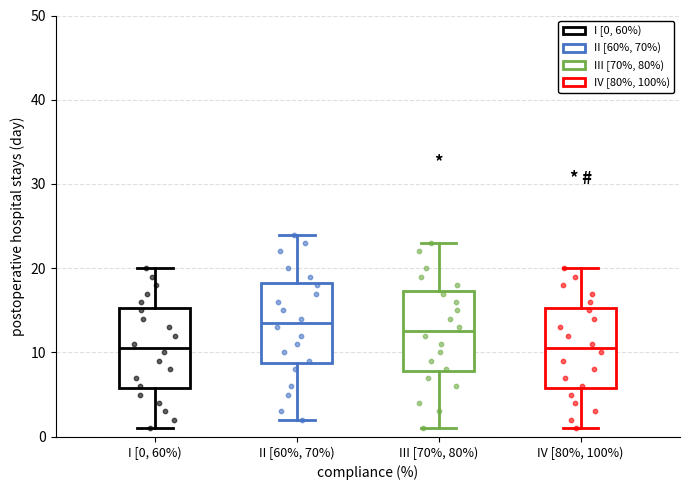

Where is the upper edge of the box for IV [80%, 100%) on the y-axis? The values are not printed on the chart, so give them approximately, as read against the axis.

15